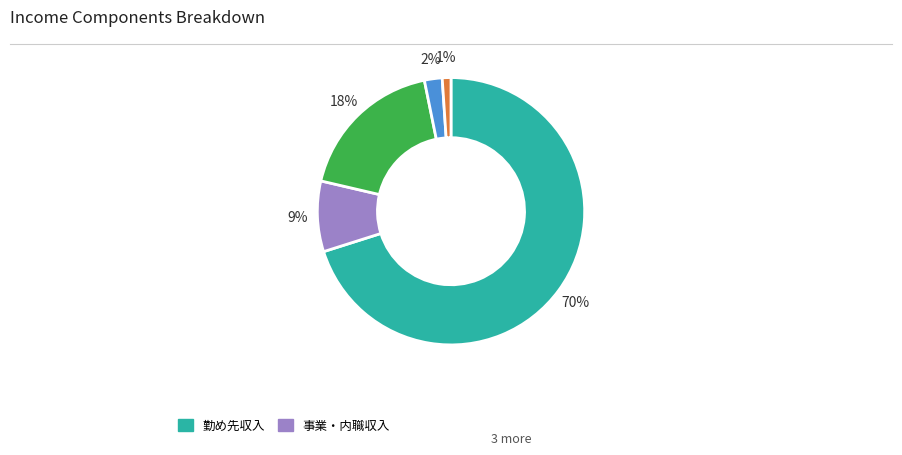

To the nearest percent, what is the average slice percentage?

20%